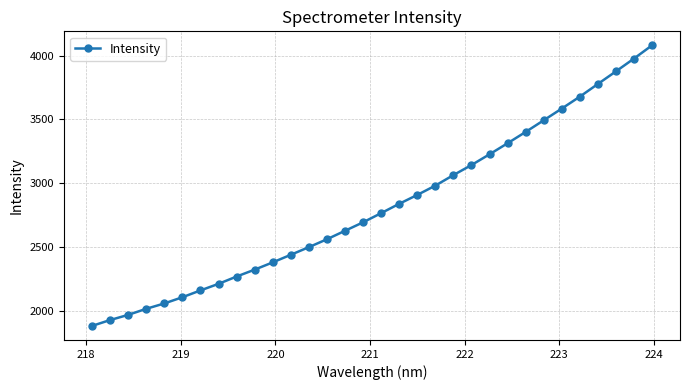

What is the average value?

2820.5